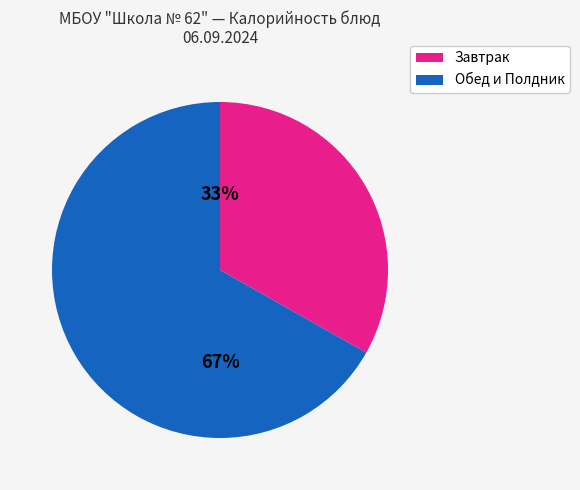

Is there a majority slice in this chart?

Yes